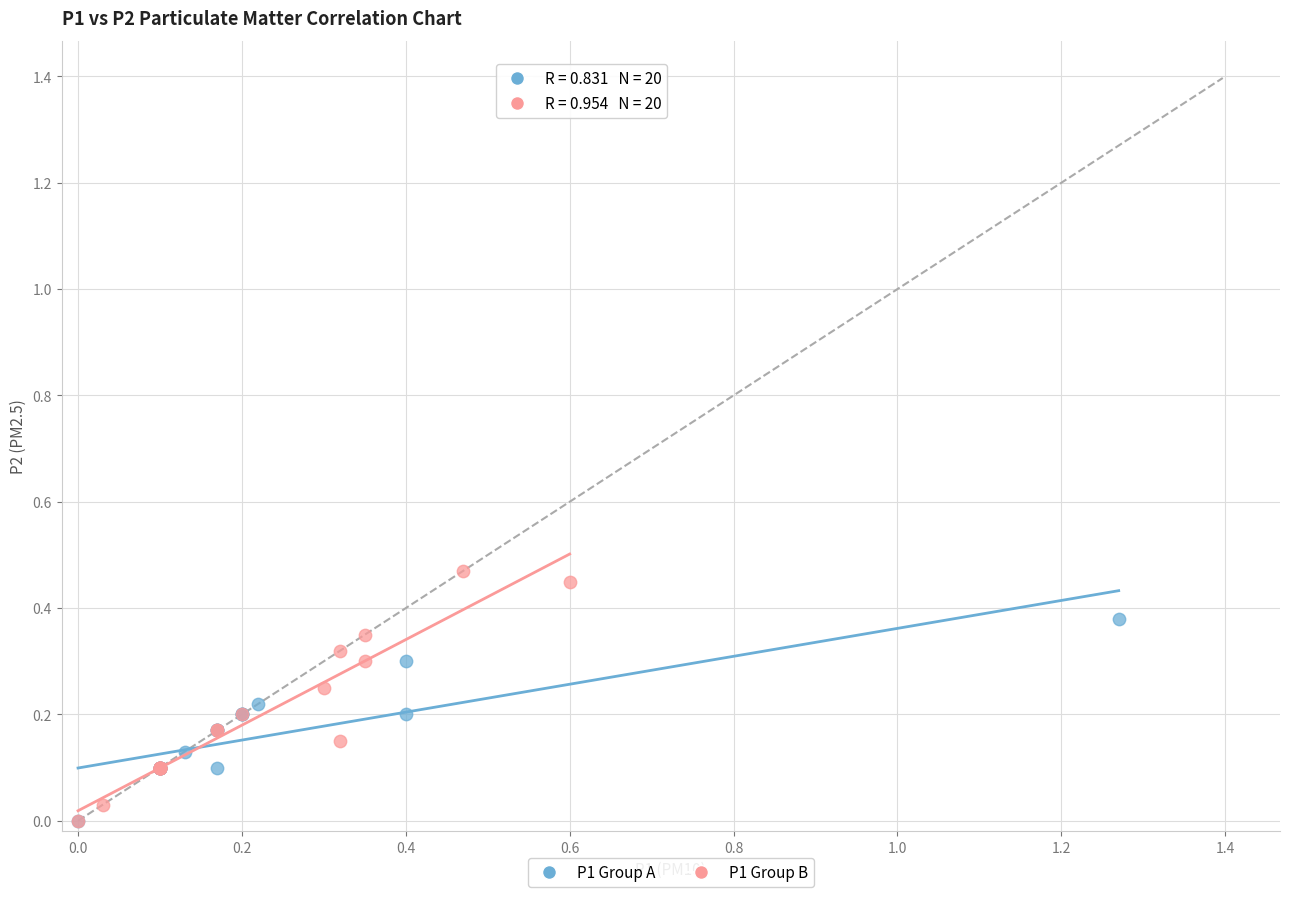

What are all the series names shown in the legend?

P1 Group A, P1 Group B